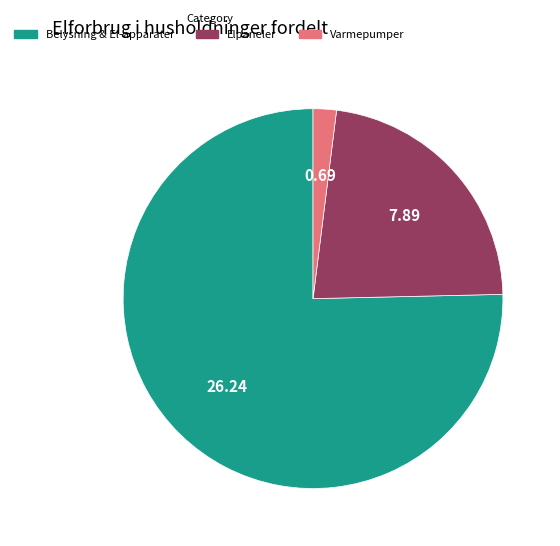

Which has a higher value, Belysning & El-apparater or Elpaneler?

Belysning & El-apparater